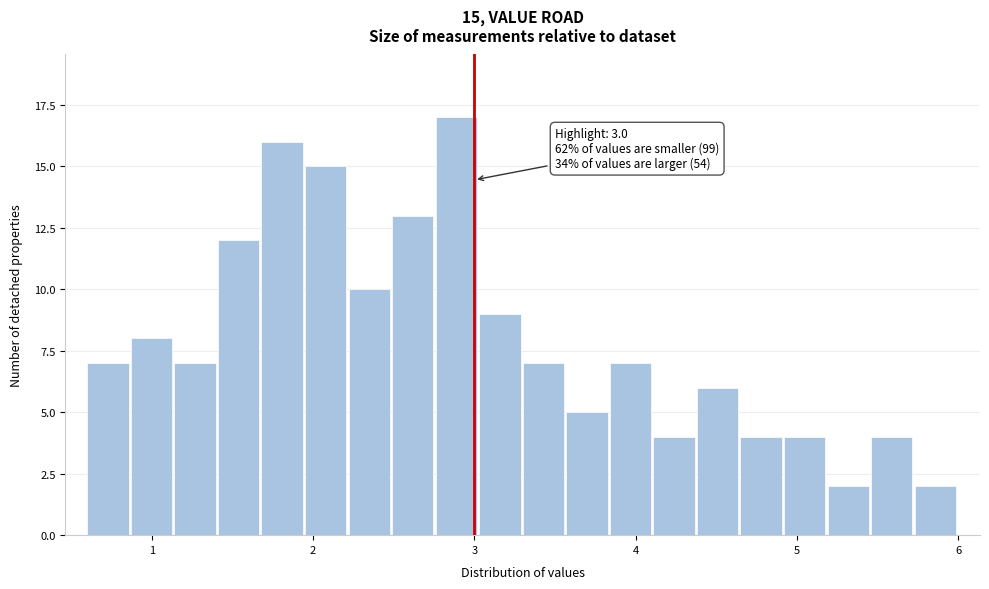

Read against the x-axis, roughly where is the centre of the tallest bar?

2.9